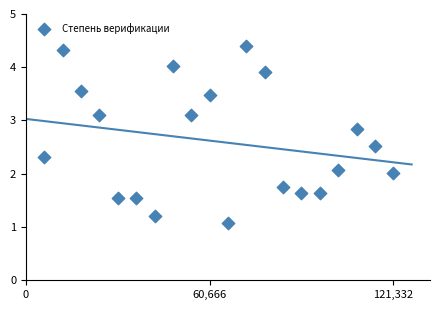

What is the range of Y values (max minus min)?

3.3